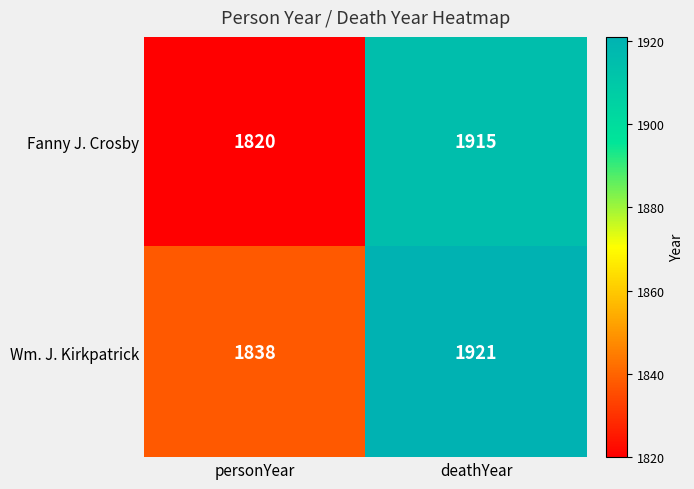

Reading left to right, transcribe all the data shown in this chart.

Fanny J. Crosby: personYear=1820	deathYear=1915
Wm. J. Kirkpatrick: personYear=1838	deathYear=1921